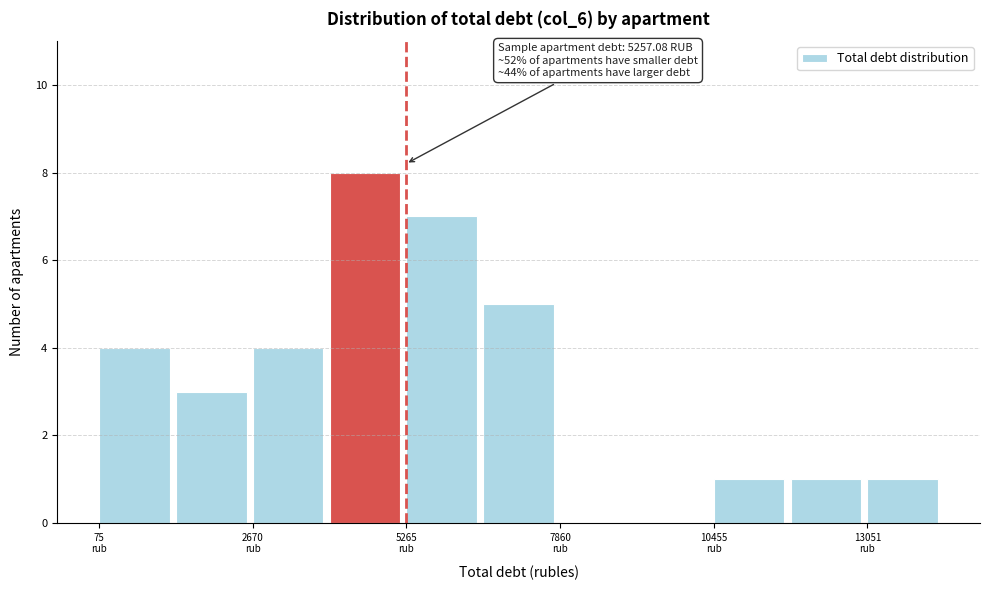

Read against the x-axis, roughly where is the centre of the tallest bar?

4500